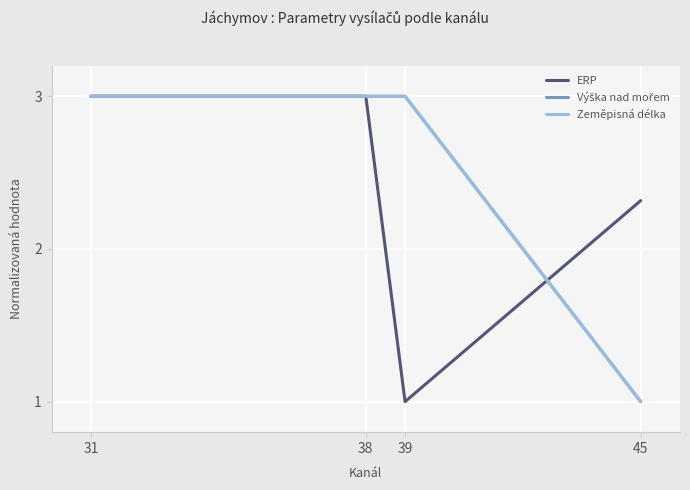

Reading left to right, list all the values displayed in this chart.

ERP: 31=3.0	38=3.0	39=1.0	45=2.3
Výška nad mořem: 31=3.0	38=3.0	39=3.0	45=1.0
Zeměpisná délka: 31=3.0	38=3.0	39=3.0	45=1.0